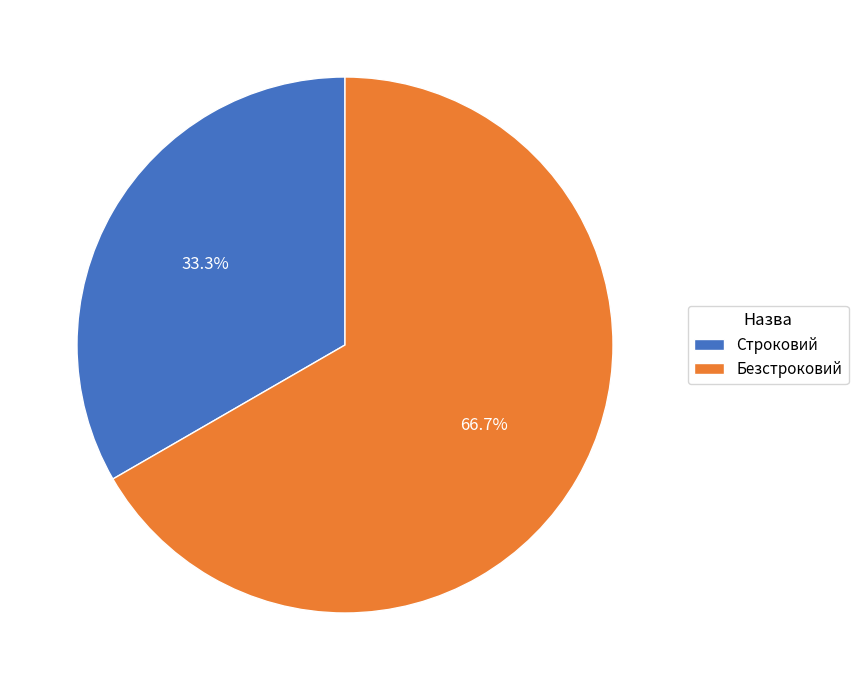

Count the number of slices in the pie.

2